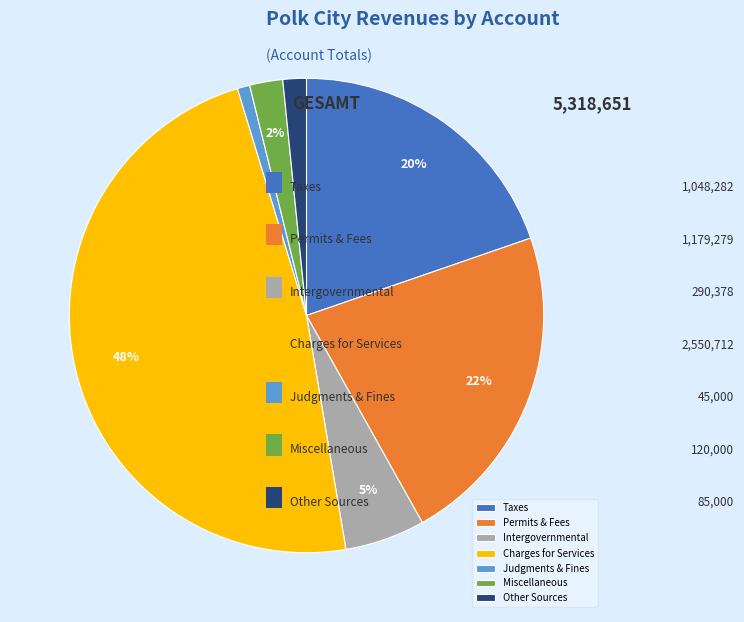

Between Charges for Services and Other Sources, which is larger?

Charges for Services